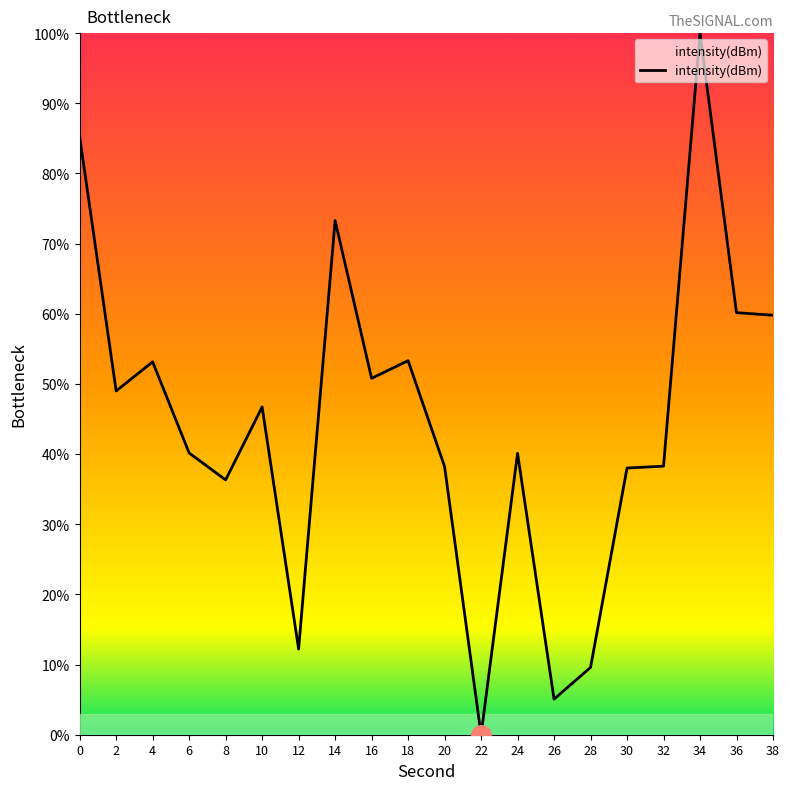

The value at 28 is 14.2. True or false?

False